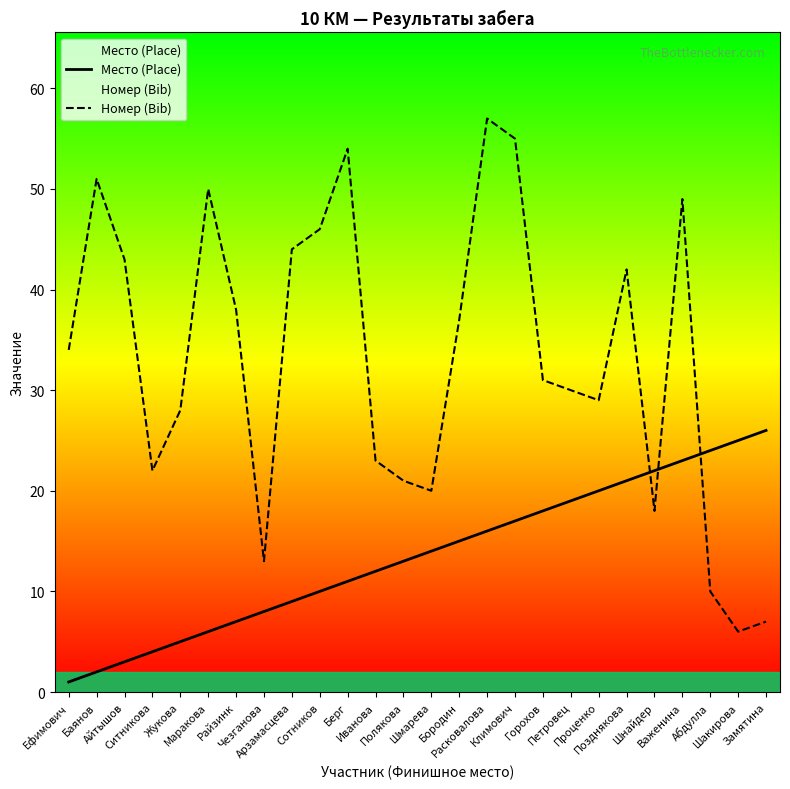

What is the difference between the highest and lowest values at Важенина?

26